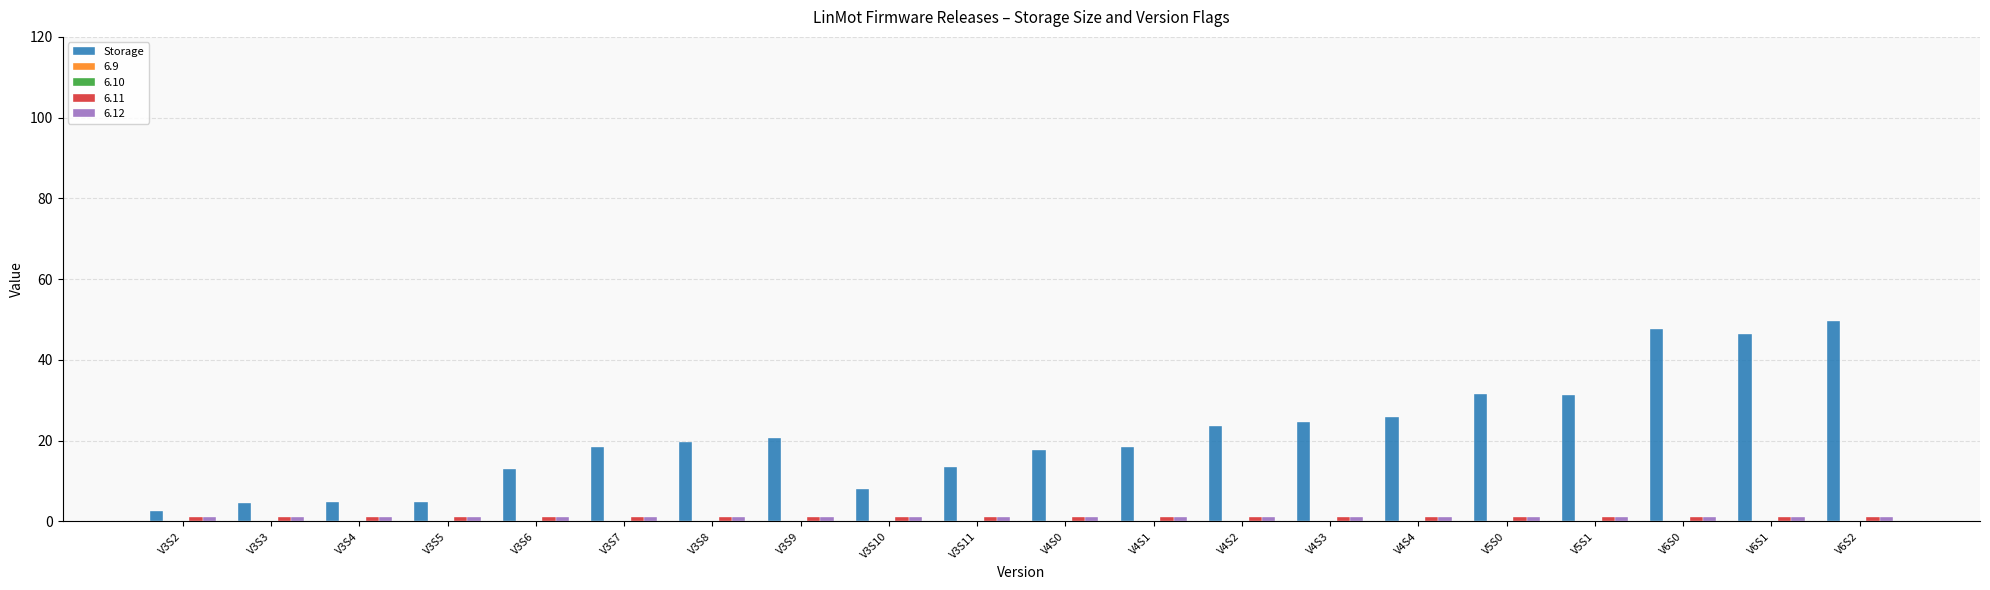

Where is the data nearest to the value 26?

V4S4